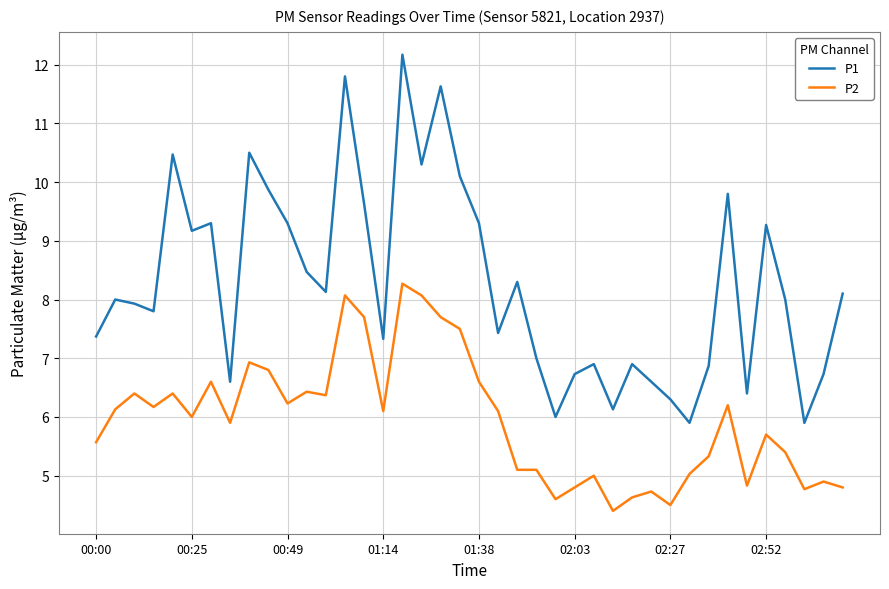

Which series has the largest total across all categories?

P1